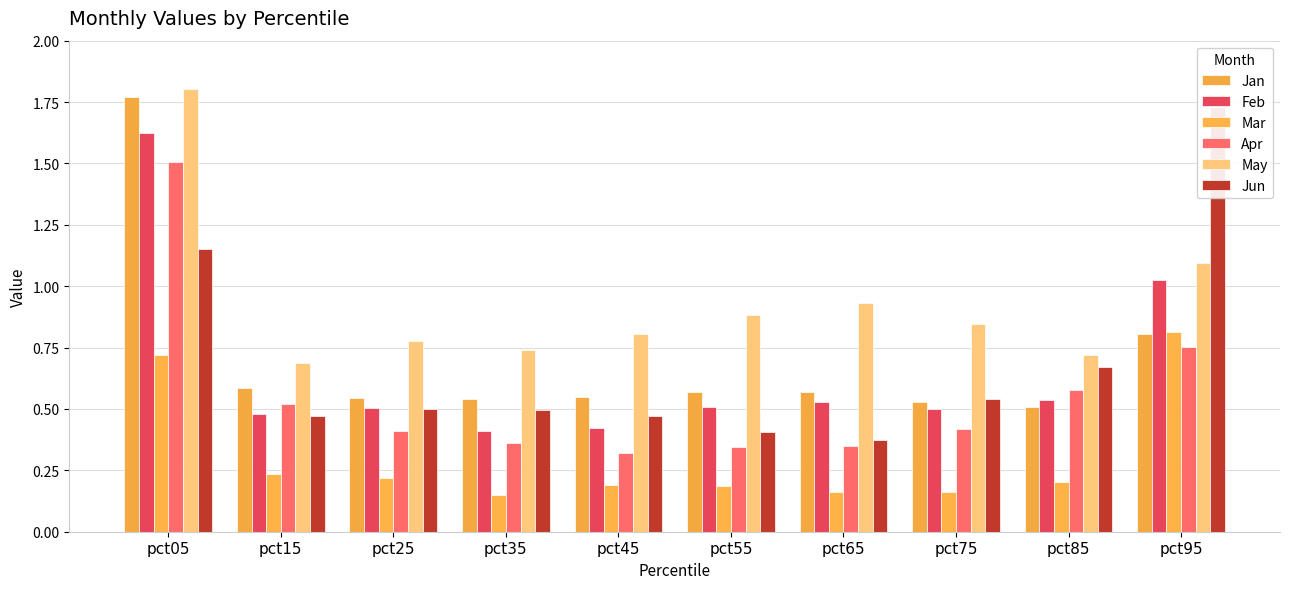

At pct75, list the series in order from smallest to largest.

Mar, Apr, Feb, Jan, Jun, May